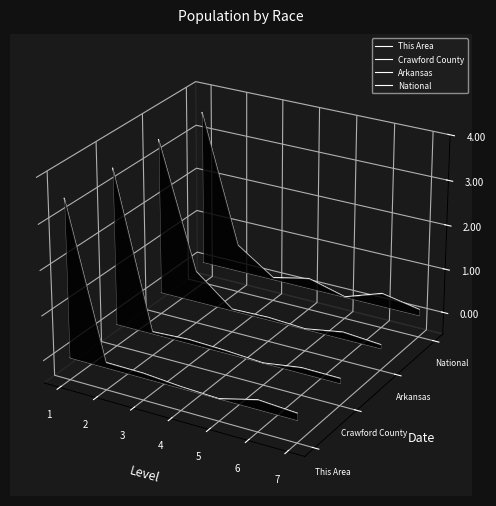

True or false: This Area and National cross at least once.

False